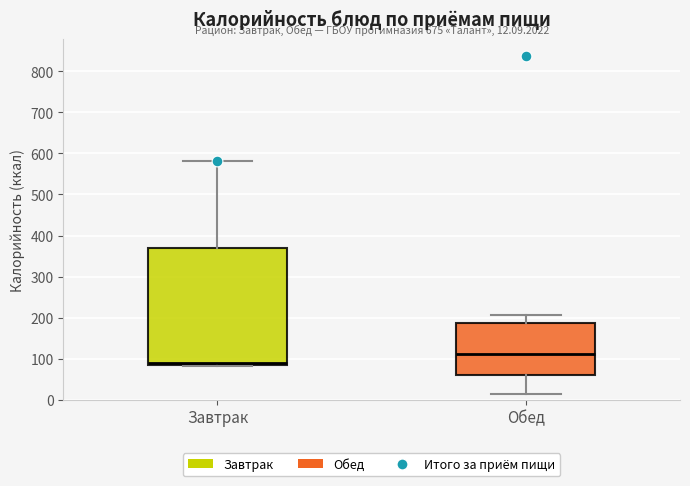

Which box's median line is the highest?

Обед